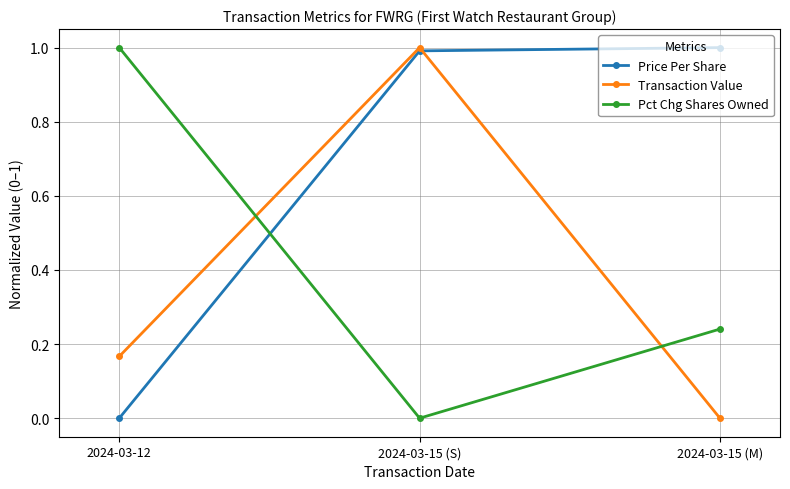

Read the Price Per Share value at 2024-03-15 (S).

1.0